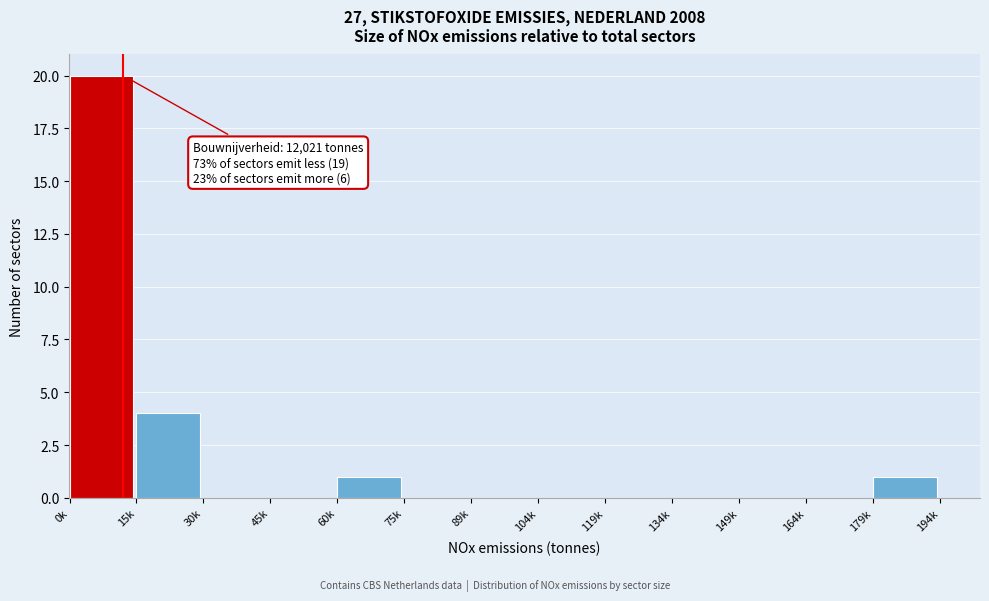

Reading right to left, what are all the values shown in this chart?

179k=1	164k=0	149k=0	134k=0	119k=0	104k=0	89k=0	75k=0	60k=1	45k=0	30k=0	15k=4	0k=20